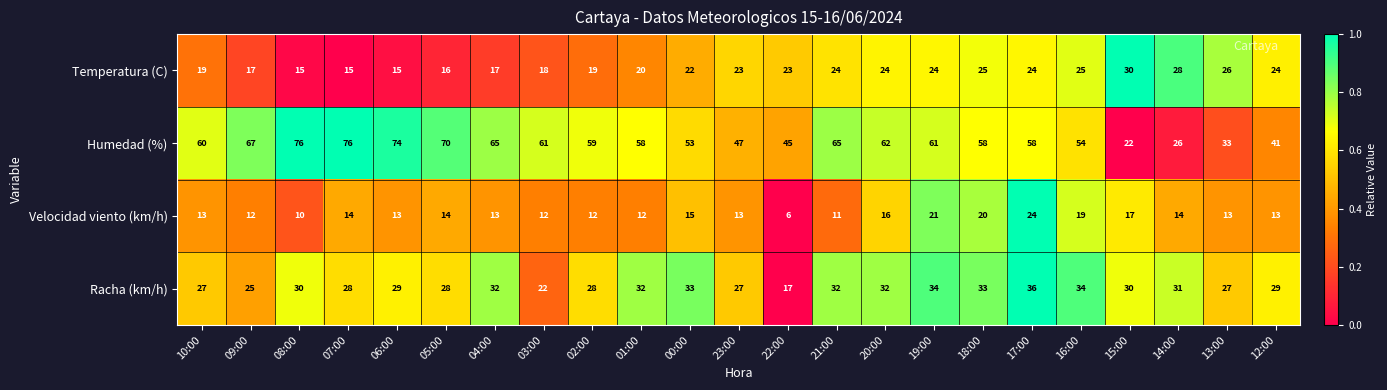

The value of Humedad (%) at 23:00 is 83. True or false?

False